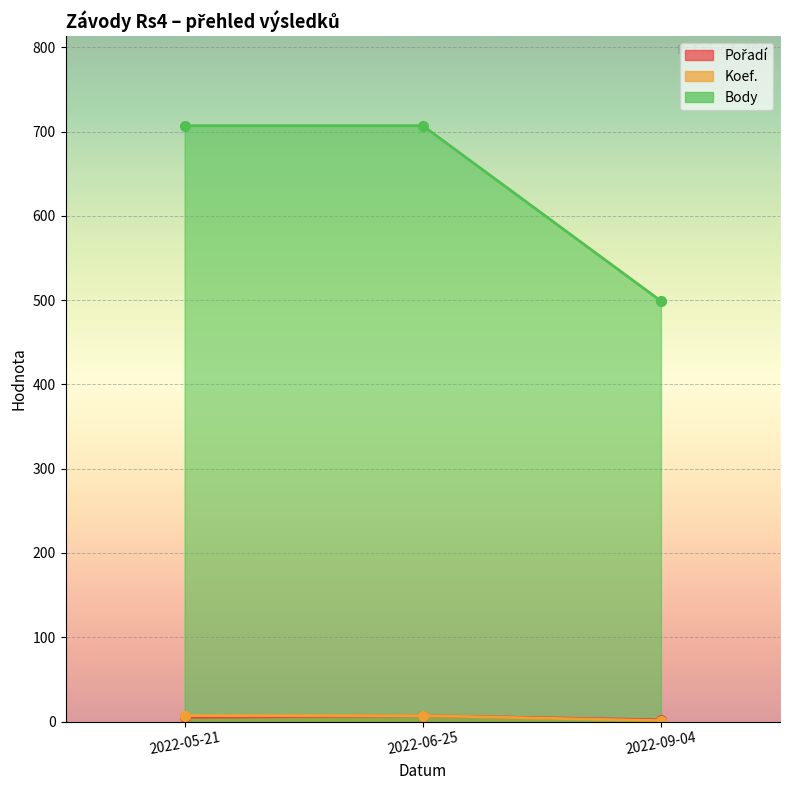

At which category is the sum across all series the highest?

2022-06-25